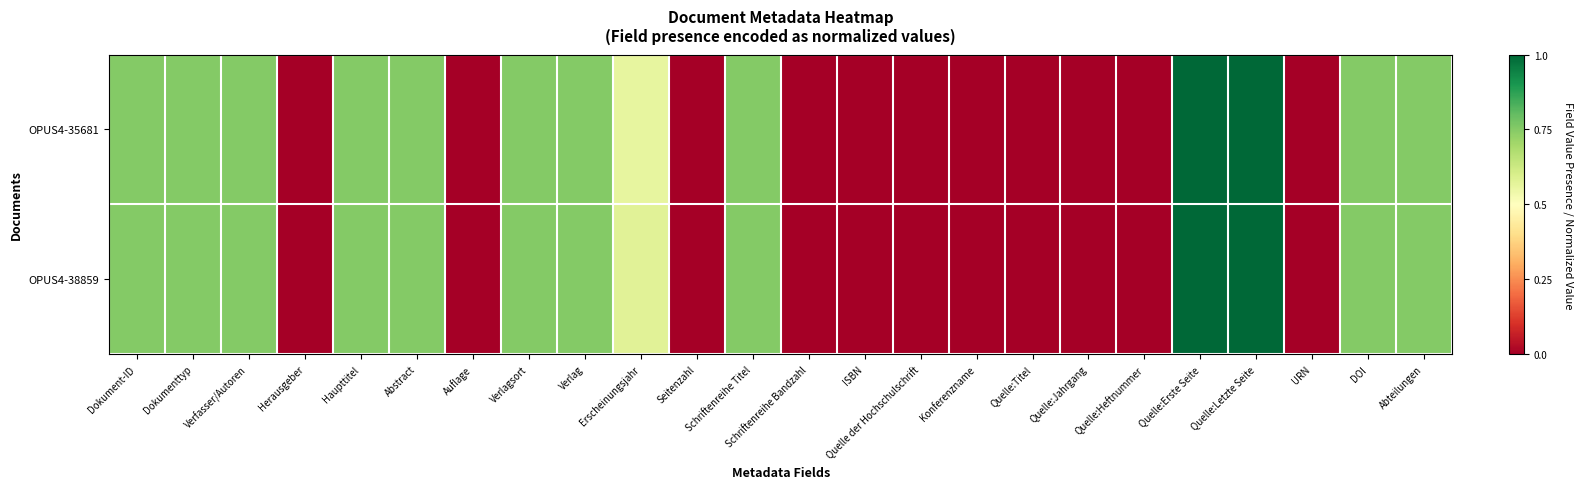

Between Schriftenreihe Bandzahl and Quelle:Heftnummer, which is larger?

Schriftenreihe Bandzahl